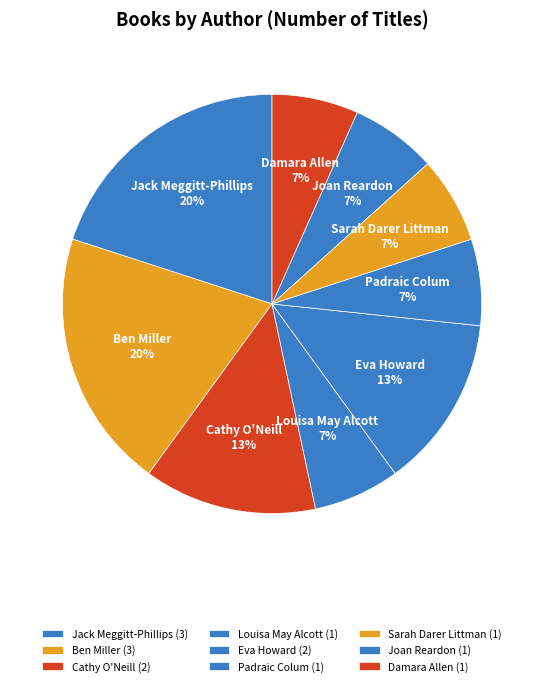

How many segments does this pie chart have?

9